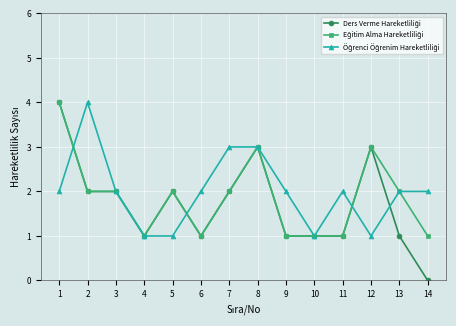

Which category has the lowest value across all series?

14